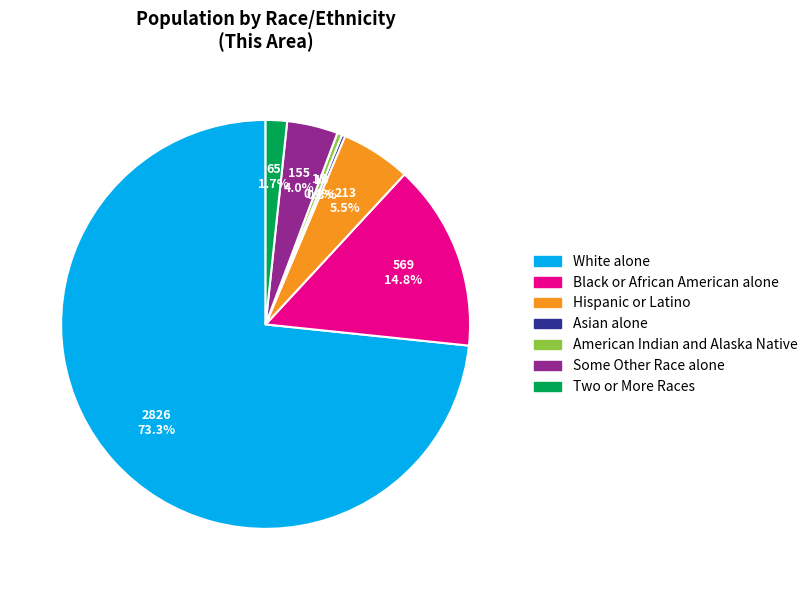

Does White alone account for over 50% of the chart?

Yes